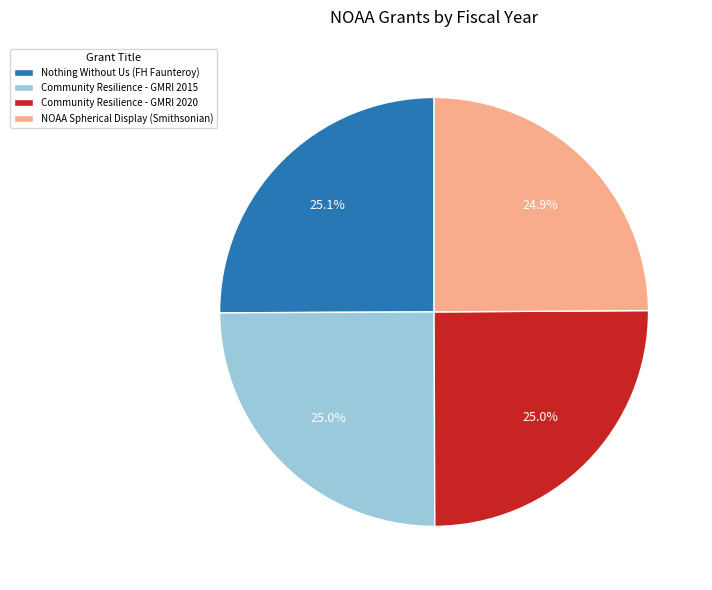

Is Community Resilience - GMRI 2015 the majority of the pie?

No